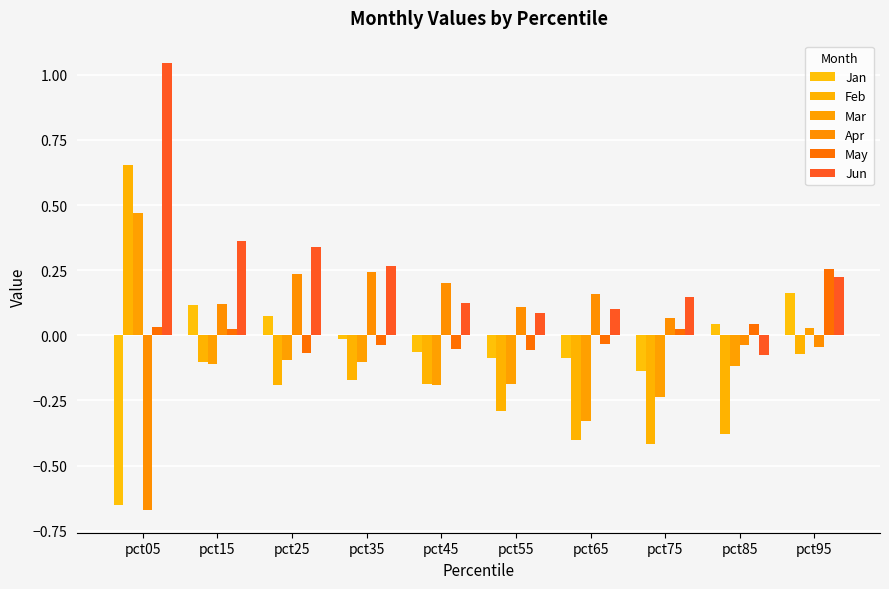

What is the difference between the maximum and second lowest values in the Jun series?

1.0